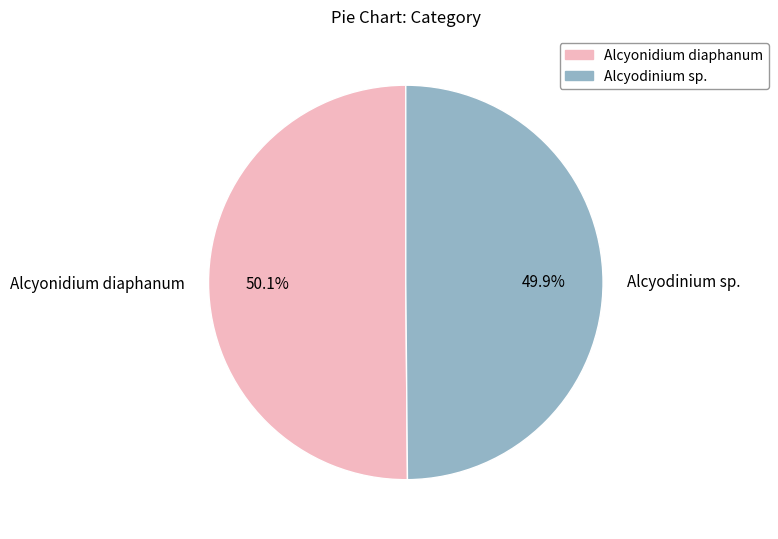

Is it true that Alcyonidium diaphanum is 37% of the pie?

False